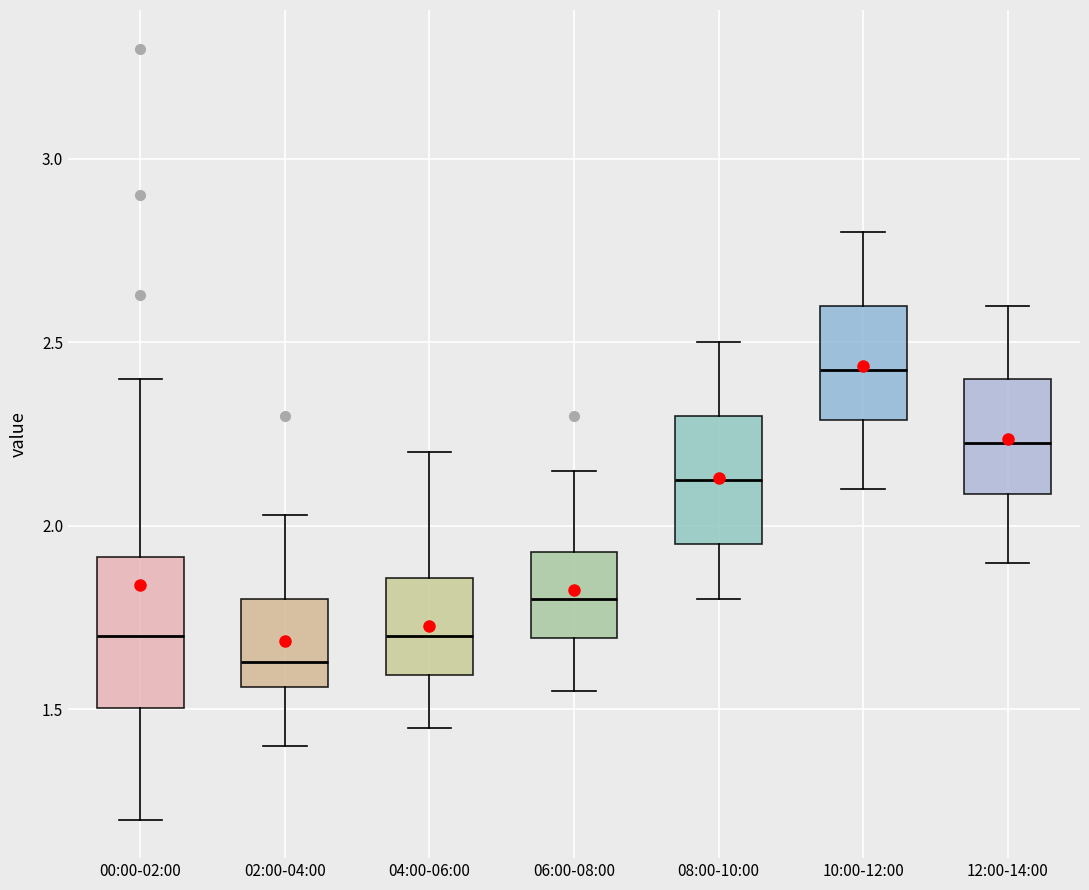

Reading left to right, transcribe this box plot: for each box, give where its median line is, the range the box spans, and where its two whiskers end, as read against the y-axis. The values are not printed on the chart, so give them approximately, as read against the axis.

00:00-02:00: median 1.70, box 1.50 to 1.90, whiskers 1.20 to 2.40
02:00-04:00: median 1.65, box 1.55 to 1.80, whiskers 1.40 to 2.05
04:00-06:00: median 1.70, box 1.60 to 1.85, whiskers 1.45 to 2.20
06:00-08:00: median 1.80, box 1.70 to 1.95, whiskers 1.55 to 2.15
08:00-10:00: median 2.15, box 1.95 to 2.30, whiskers 1.80 to 2.50
10:00-12:00: median 2.45, box 2.30 to 2.60, whiskers 2.10 to 2.80
12:00-14:00: median 2.25, box 2.10 to 2.40, whiskers 1.90 to 2.60